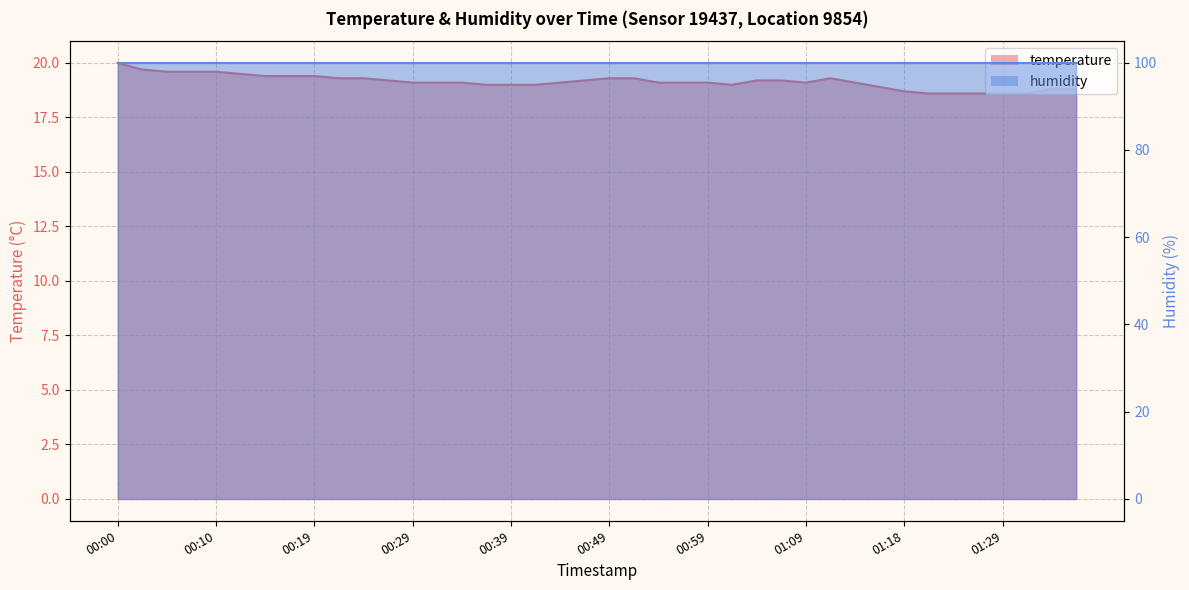

Reading left to right, what are all the values shown in this chart?

00:00=20.0	00:02=19.7	00:05=19.6	00:07=19.6	00:10=19.6	00:12=19.5	00:15=19.4	00:17=19.4	00:19=19.4	00:22=19.3	00:24=19.3	00:27=19.2	00:29=19.1	00:32=19.1	00:34=19.1	00:36=19.0	00:39=19.0	00:41=19.0	00:44=19.1	00:46=19.2	00:49=19.3	00:51=19.3	00:54=19.1	00:56=19.1	00:59=19.1	01:01=19.0	01:04=19.2	01:06=19.2	01:09=19.1	01:11=19.3	01:13=19.1	01:16=18.9	01:18=18.7	01:21=18.6	01:24=18.6	01:26=18.6	01:29=18.6	01:31=18.6	01:34=18.8	01:36=18.8